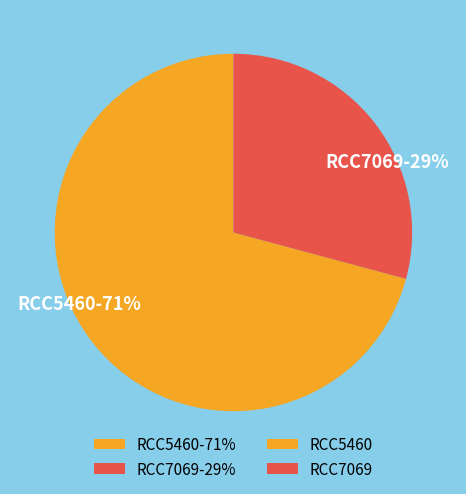

The RCC7069 slice represents 29% of the pie. True or false?

True